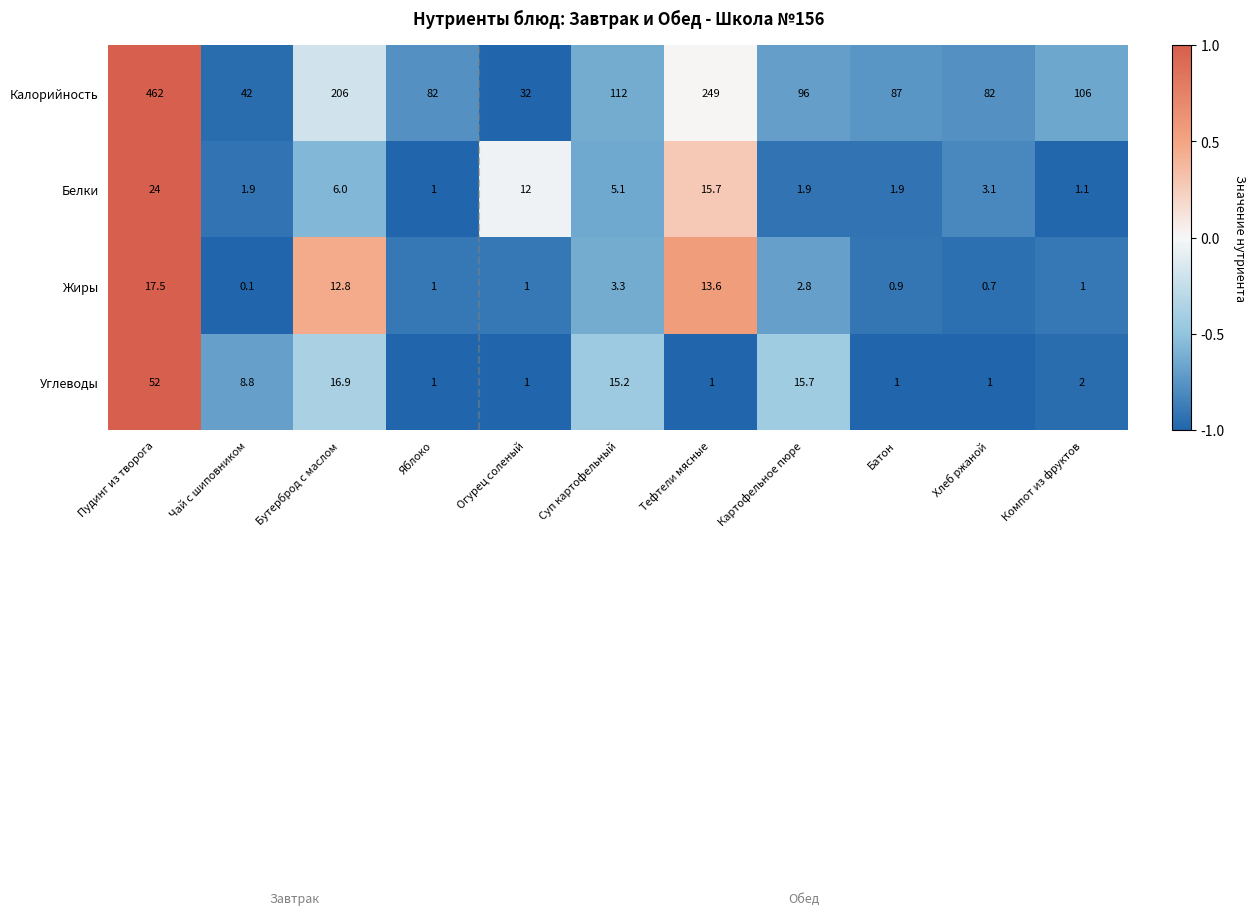

What is the greatest value displayed?

462.0